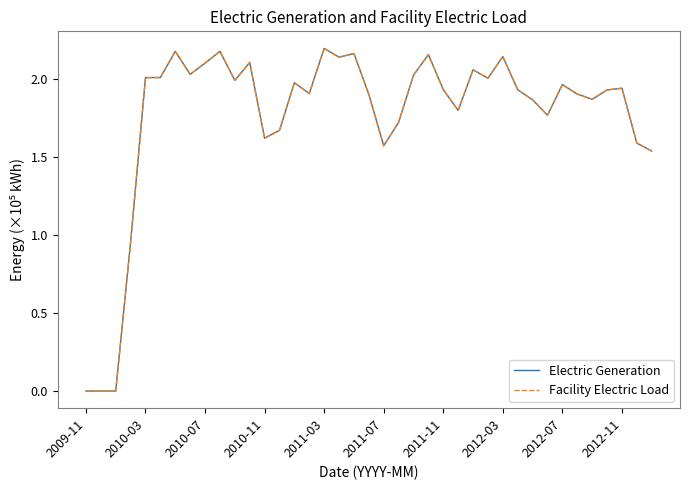

Reading right to left, list all the values displayed in this chart.

Electric Generation: 1.5	1.6	1.9	1.9	1.9	1.9	2.0	1.8	1.9	1.9	2.1	2.0	2.1	1.8	1.9	2.2	2.0	1.7	1.6	1.9	2.2	2.1	2.2	1.9	2.0	1.7	1.6	2.1	2.0	2.2	2.1	2.0	2.2	2.0	2.0	1.0	0.0	0.0	0.0
Facility Electric Load: 1.5	1.6	1.9	1.9	1.9	1.9	2.0	1.8	1.9	1.9	2.1	2.0	2.1	1.8	1.9	2.2	2.0	1.7	1.6	1.9	2.2	2.1	2.2	1.9	2.0	1.7	1.6	2.1	2.0	2.2	2.1	2.0	2.2	2.0	2.0	1.0	0.0	0.0	0.0